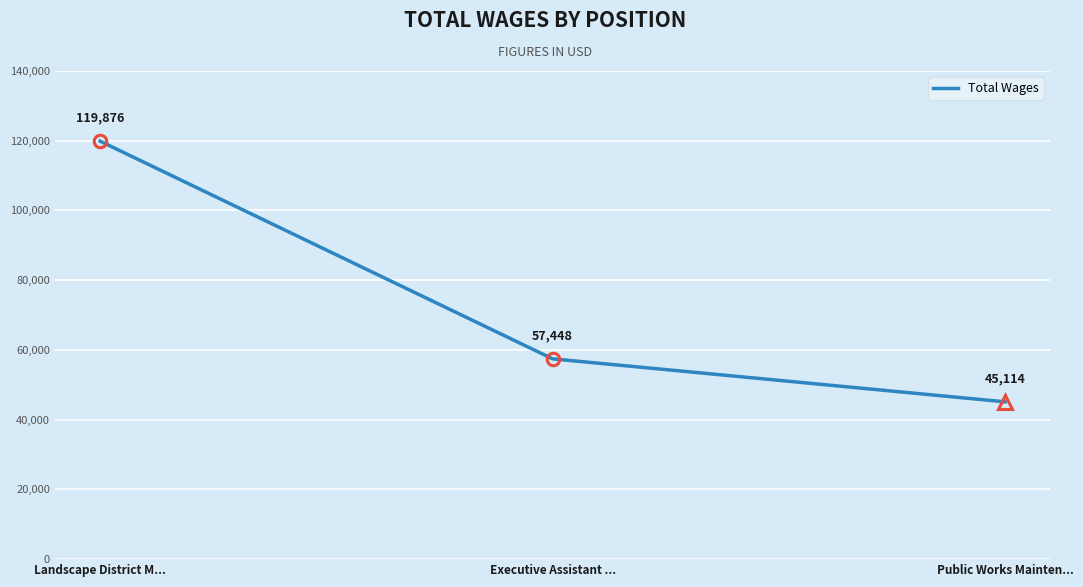

Rank the categories by value from lowest to highest.

Public Works Mainten..., Executive Assistant ..., Landscape District M...